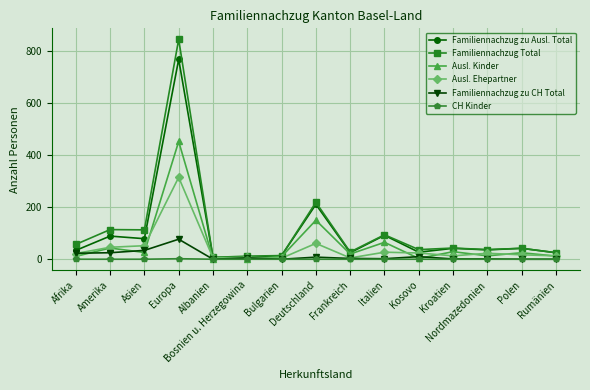

What is the approximate value of Familiennachzug zu CH Total at Afrika, to the nearest 5?

25